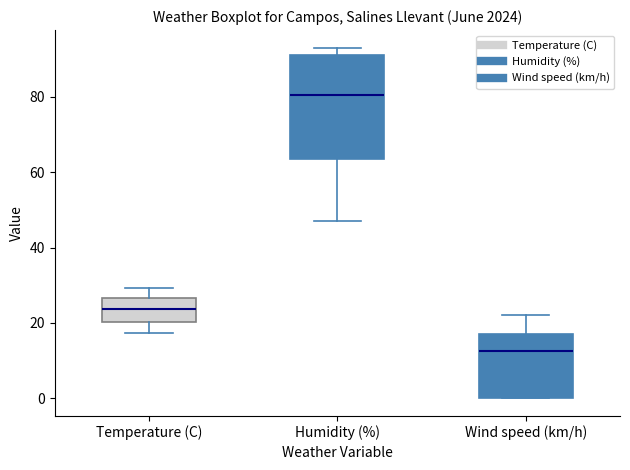

Which box is the tallest, from its lower edge to its upper edge?

Humidity (%)